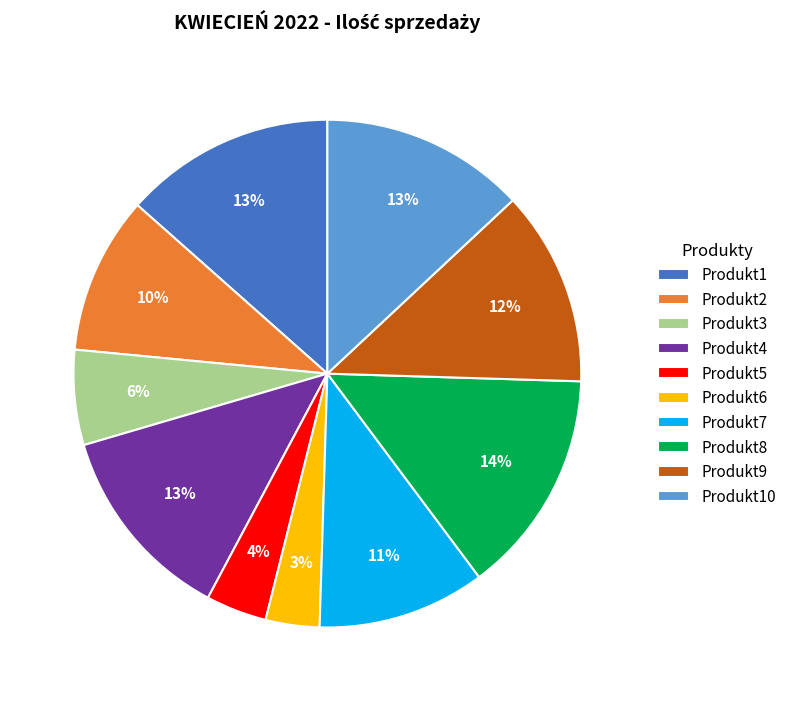

Is the sum of Produkt10 and Produkt3 greater than half?

No